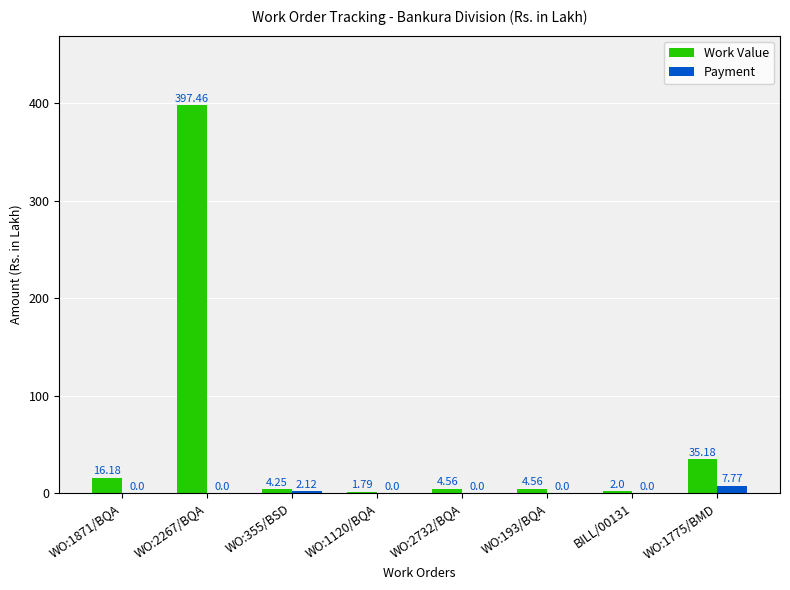

Between WO:1120/BQA and WO:193/BQA, which series saw the biggest shift?

Work Value